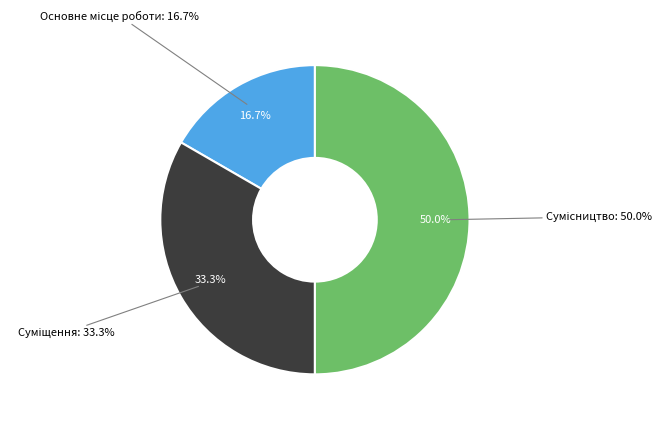

Is the sum of Суміщення and Сумісництво greater than half?

Yes